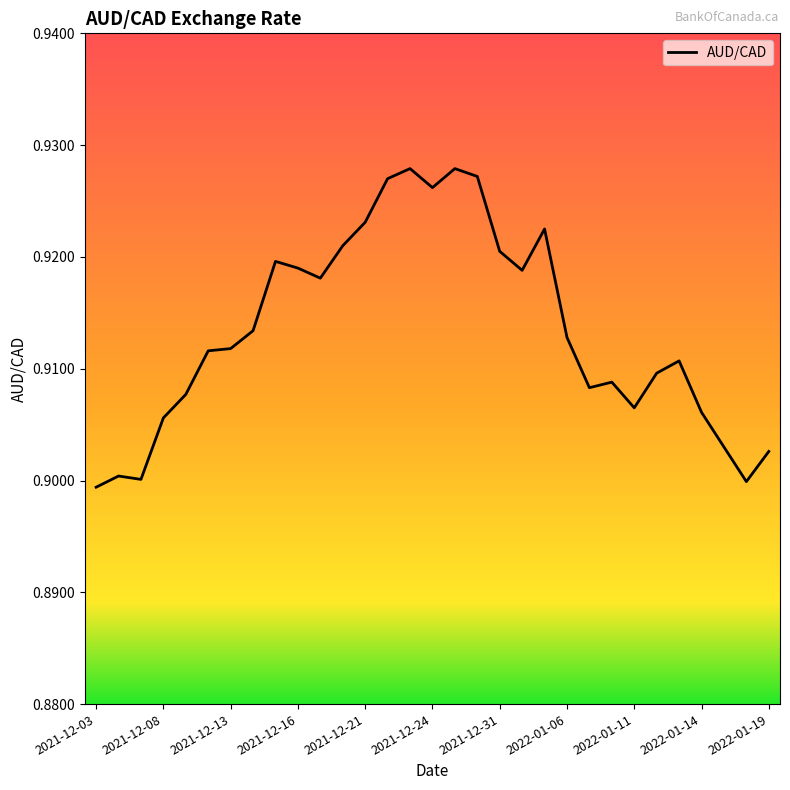

Which category has the lowest value across all series?

2021-12-03